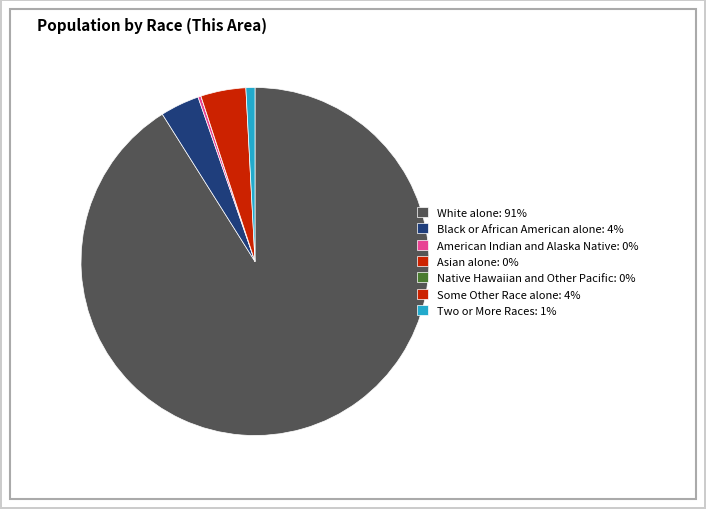

True or false: Asian alone accounts for 0% of the total.

True